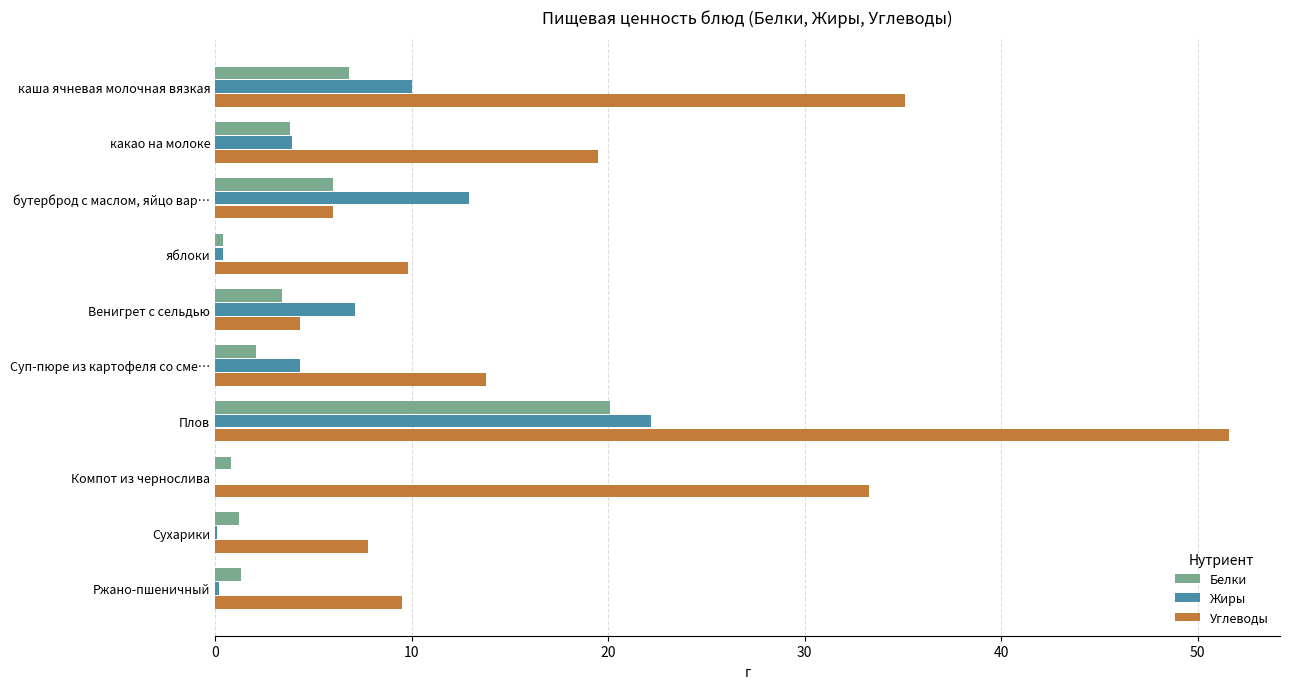

True or false: Углеводы has a value of 10.9 at Сухарики.

False